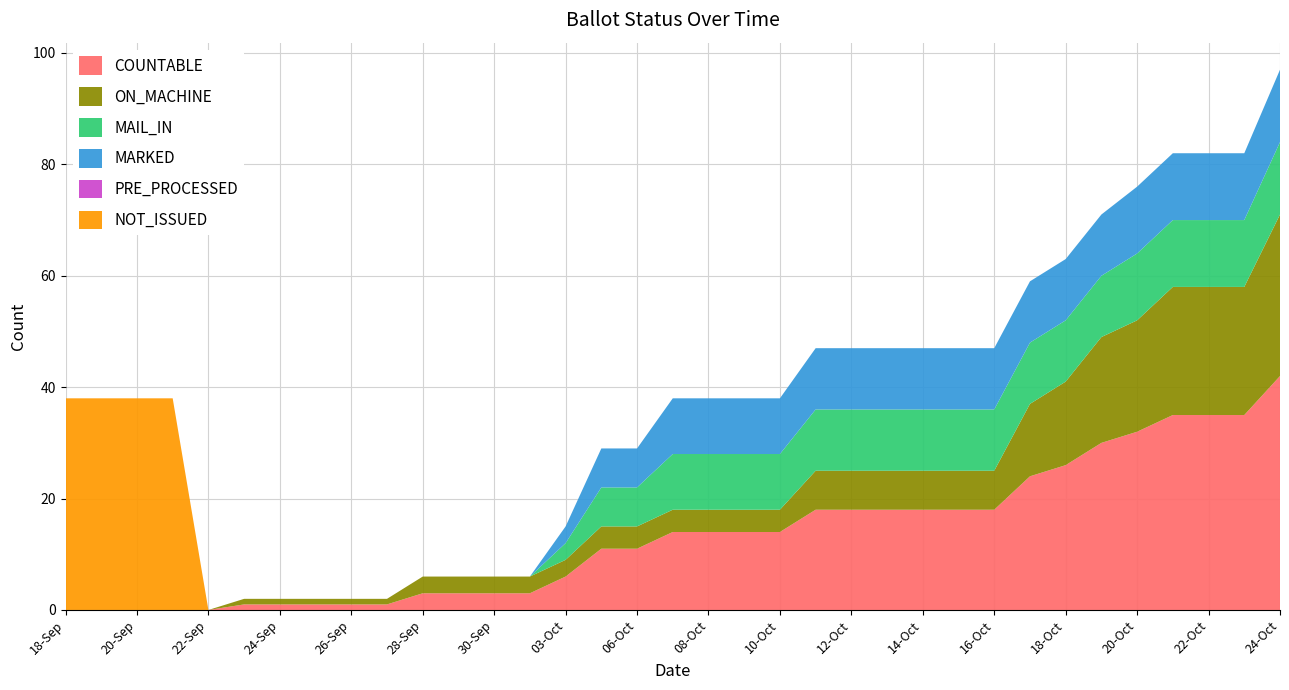

Reading left to right, what are all the values shown in this chart?

COUNTABLE: 18-Sep=0	19-Sep=0	20-Sep=0	21-Sep=0	22-Sep=0	23-Sep=1	24-Sep=1	25-Sep=1	26-Sep=1	27-Sep=1	28-Sep=3	29-Sep=3	30-Sep=3	02-Oct=3	03-Oct=6	04-Oct=11	06-Oct=11	07-Oct=14	08-Oct=14	09-Oct=14	10-Oct=14	11-Oct=18	12-Oct=18	13-Oct=18	14-Oct=18	15-Oct=18	16-Oct=18	17-Oct=24	18-Oct=26	19-Oct=30	20-Oct=32	21-Oct=35	22-Oct=35	23-Oct=35	24-Oct=42
ON_MACHINE: 18-Sep=0	19-Sep=0	20-Sep=0	21-Sep=0	22-Sep=0	23-Sep=1	24-Sep=1	25-Sep=1	26-Sep=1	27-Sep=1	28-Sep=3	29-Sep=3	30-Sep=3	02-Oct=3	03-Oct=3	04-Oct=4	06-Oct=4	07-Oct=4	08-Oct=4	09-Oct=4	10-Oct=4	11-Oct=7	12-Oct=7	13-Oct=7	14-Oct=7	15-Oct=7	16-Oct=7	17-Oct=13	18-Oct=15	19-Oct=19	20-Oct=20	21-Oct=23	22-Oct=23	23-Oct=23	24-Oct=29
MAIL_IN: 18-Sep=0	19-Sep=0	20-Sep=0	21-Sep=0	22-Sep=0	23-Sep=0	24-Sep=0	25-Sep=0	26-Sep=0	27-Sep=0	28-Sep=0	29-Sep=0	30-Sep=0	02-Oct=0	03-Oct=3	04-Oct=7	06-Oct=7	07-Oct=10	08-Oct=10	09-Oct=10	10-Oct=10	11-Oct=11	12-Oct=11	13-Oct=11	14-Oct=11	15-Oct=11	16-Oct=11	17-Oct=11	18-Oct=11	19-Oct=11	20-Oct=12	21-Oct=12	22-Oct=12	23-Oct=12	24-Oct=13
MARKED: 18-Sep=0	19-Sep=0	20-Sep=0	21-Sep=0	22-Sep=0	23-Sep=0	24-Sep=0	25-Sep=0	26-Sep=0	27-Sep=0	28-Sep=0	29-Sep=0	30-Sep=0	02-Oct=0	03-Oct=3	04-Oct=7	06-Oct=7	07-Oct=10	08-Oct=10	09-Oct=10	10-Oct=10	11-Oct=11	12-Oct=11	13-Oct=11	14-Oct=11	15-Oct=11	16-Oct=11	17-Oct=11	18-Oct=11	19-Oct=11	20-Oct=12	21-Oct=12	22-Oct=12	23-Oct=12	24-Oct=13
PRE_PROCESSED: 18-Sep=0	19-Sep=0	20-Sep=0	21-Sep=0	22-Sep=0	23-Sep=0	24-Sep=0	25-Sep=0	26-Sep=0	27-Sep=0	28-Sep=0	29-Sep=0	30-Sep=0	02-Oct=0	03-Oct=0	04-Oct=0	06-Oct=0	07-Oct=0	08-Oct=0	09-Oct=0	10-Oct=0	11-Oct=0	12-Oct=0	13-Oct=0	14-Oct=0	15-Oct=0	16-Oct=0	17-Oct=0	18-Oct=0	19-Oct=0	20-Oct=0	21-Oct=0	22-Oct=0	23-Oct=0	24-Oct=0
NOT_ISSUED: 18-Sep=38	19-Sep=38	20-Sep=38	21-Sep=38	22-Sep=0	23-Sep=0	24-Sep=0	25-Sep=0	26-Sep=0	27-Sep=0	28-Sep=0	29-Sep=0	30-Sep=0	02-Oct=0	03-Oct=0	04-Oct=0	06-Oct=0	07-Oct=0	08-Oct=0	09-Oct=0	10-Oct=0	11-Oct=0	12-Oct=0	13-Oct=0	14-Oct=0	15-Oct=0	16-Oct=0	17-Oct=0	18-Oct=0	19-Oct=0	20-Oct=0	21-Oct=0	22-Oct=0	23-Oct=0	24-Oct=0